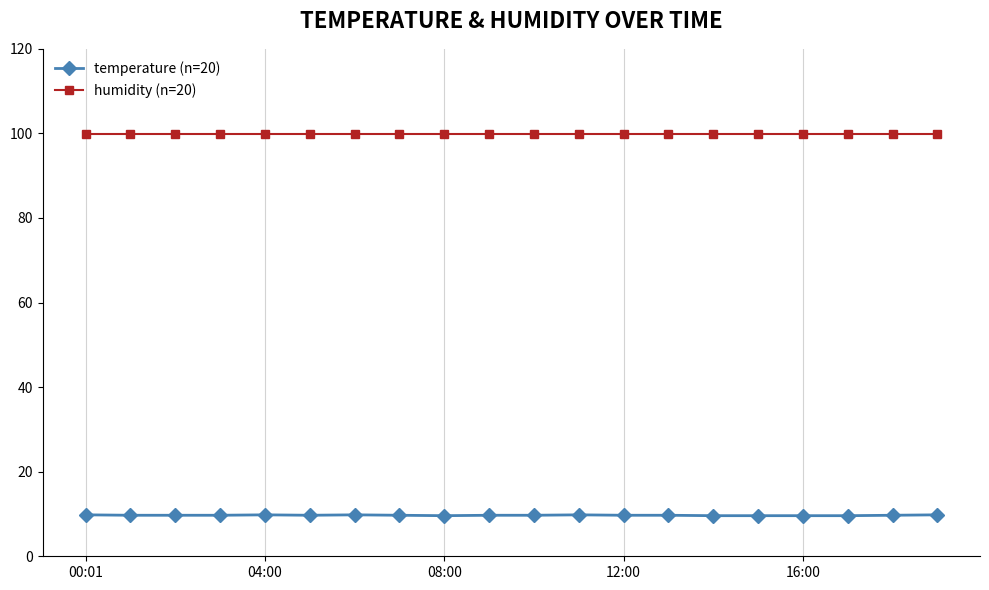

What is the difference between the maximum and second lowest values in the temperature (n=20) series?

0.2